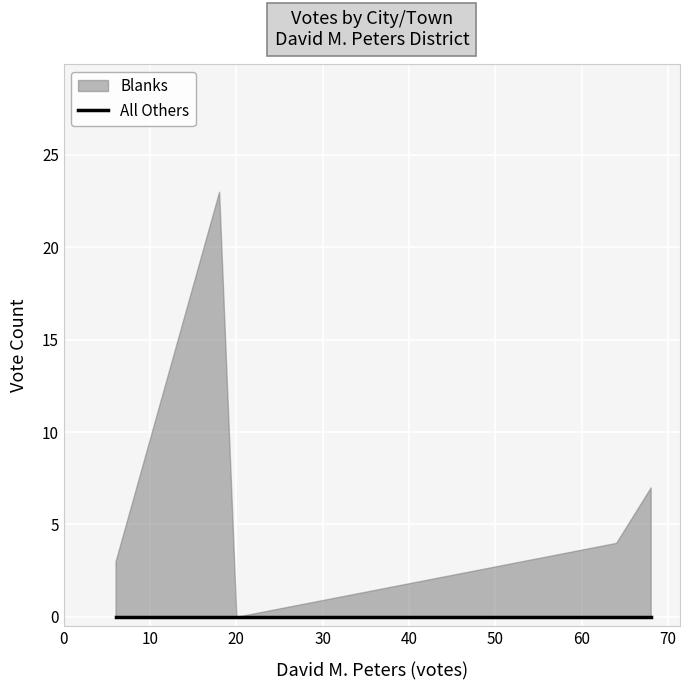

What is the difference between the maximum and minimum values in the David M. Peters series?

62